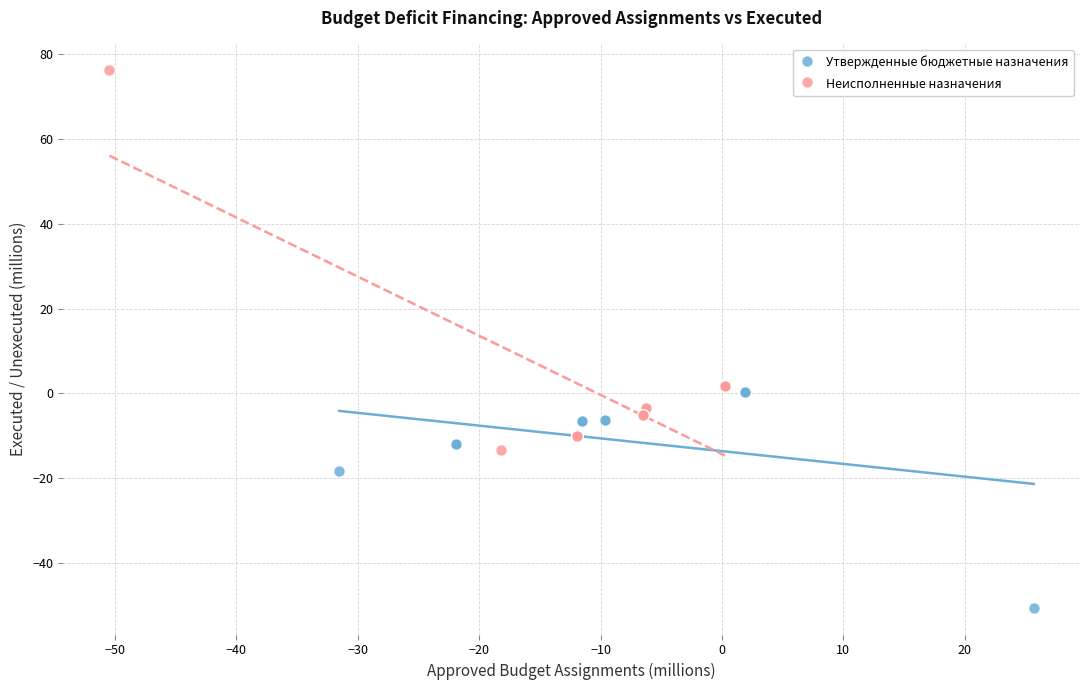

Which series reaches the maximum Y coordinate?

Неисполненные назначения